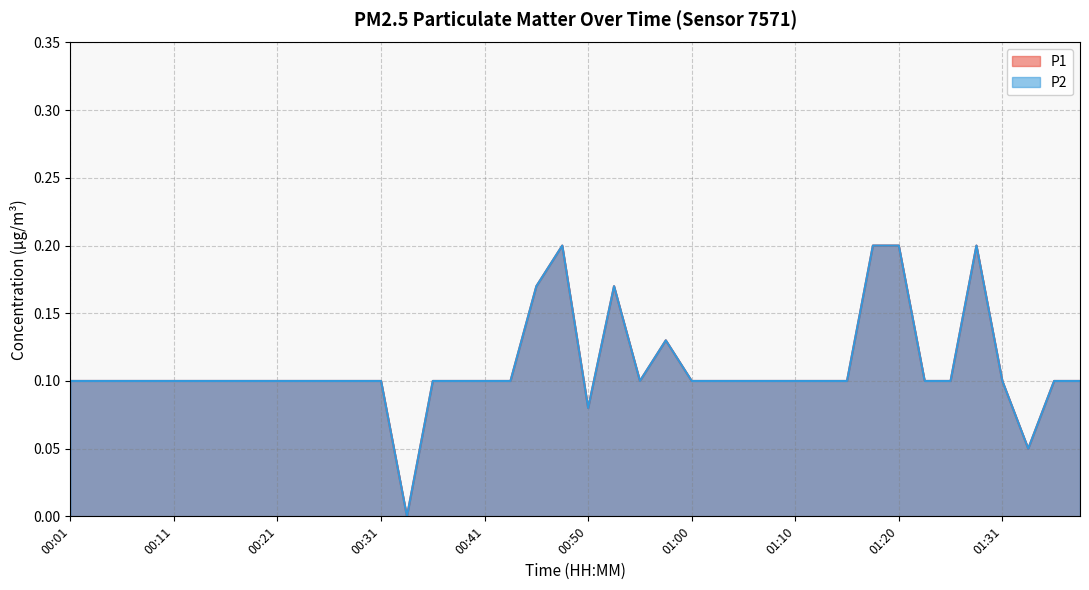

True or false: P1 has a value of 0.2 at 01:20.

True